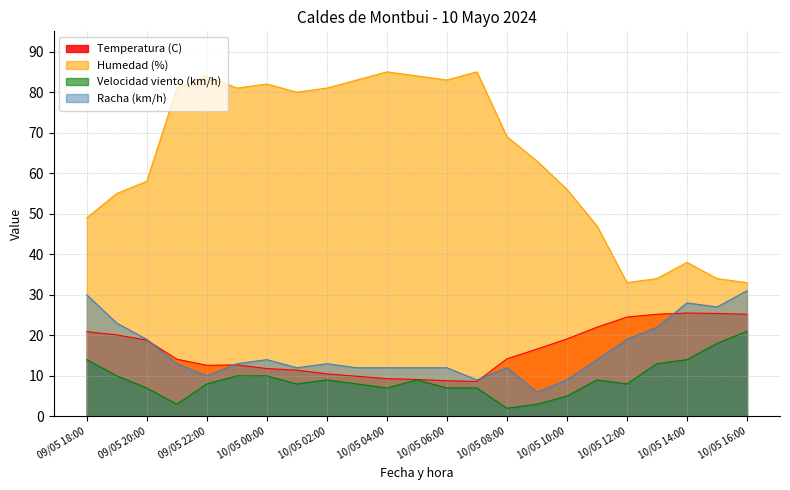

Reading left to right, transcribe all the data shown in this chart.

Temperatura (C): 09/05 18:00=20.9	09/05 19:00=20.1	09/05 20:00=18.8	09/05 21:00=14.1	09/05 22:00=12.6	09/05 23:00=12.7	10/05 00:00=11.8	10/05 01:00=11.4	10/05 02:00=10.5	10/05 03:00=9.9	10/05 04:00=9.3	10/05 05:00=9.1	10/05 06:00=8.8	10/05 07:00=8.6	10/05 08:00=14.2	10/05 09:00=16.6	10/05 10:00=19.1	10/05 11:00=22.0	10/05 12:00=24.5	10/05 13:00=25.2	10/05 14:00=25.5	10/05 15:00=25.4	10/05 16:00=25.2
Humedad (%): 09/05 18:00=49.0	09/05 19:00=55.0	09/05 20:00=58.0	09/05 21:00=81.0	09/05 22:00=84.0	09/05 23:00=81.0	10/05 00:00=82.0	10/05 01:00=80.0	10/05 02:00=81.0	10/05 03:00=83.0	10/05 04:00=85.0	10/05 05:00=84.0	10/05 06:00=83.0	10/05 07:00=85.0	10/05 08:00=69.0	10/05 09:00=63.0	10/05 10:00=56.0	10/05 11:00=47.0	10/05 12:00=33.0	10/05 13:00=34.0	10/05 14:00=38.0	10/05 15:00=34.0	10/05 16:00=33.0
Velocidad viento (km/h): 09/05 18:00=14.0	09/05 19:00=10.0	09/05 20:00=7.0	09/05 21:00=3.0	09/05 22:00=8.0	09/05 23:00=10.0	10/05 00:00=10.0	10/05 01:00=8.0	10/05 02:00=9.0	10/05 03:00=8.0	10/05 04:00=7.0	10/05 05:00=9.0	10/05 06:00=7.0	10/05 07:00=7.0	10/05 08:00=2.0	10/05 09:00=3.0	10/05 10:00=5.0	10/05 11:00=9.0	10/05 12:00=8.0	10/05 13:00=13.0	10/05 14:00=14.0	10/05 15:00=18.0	10/05 16:00=21.0
Racha (km/h): 09/05 18:00=30.0	09/05 19:00=23.0	09/05 20:00=19.0	09/05 21:00=13.0	09/05 22:00=10.0	09/05 23:00=13.0	10/05 00:00=14.0	10/05 01:00=12.0	10/05 02:00=13.0	10/05 03:00=12.0	10/05 04:00=12.0	10/05 05:00=12.0	10/05 06:00=12.0	10/05 07:00=9.0	10/05 08:00=12.0	10/05 09:00=6.0	10/05 10:00=9.0	10/05 11:00=14.0	10/05 12:00=19.0	10/05 13:00=22.0	10/05 14:00=28.0	10/05 15:00=27.0	10/05 16:00=31.0